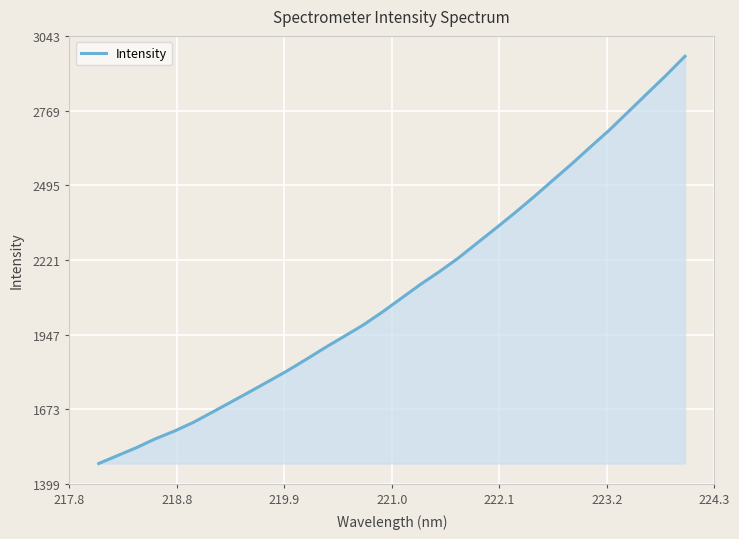

True or false: there are more than 1 points higher than both neighbors.

False